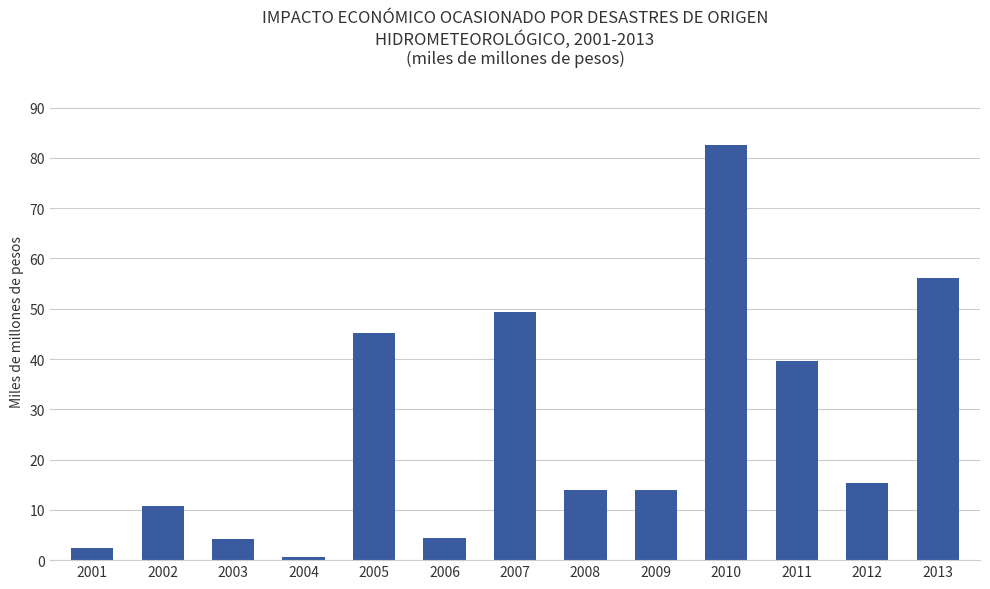

Which category has the highest value across all series?

2010